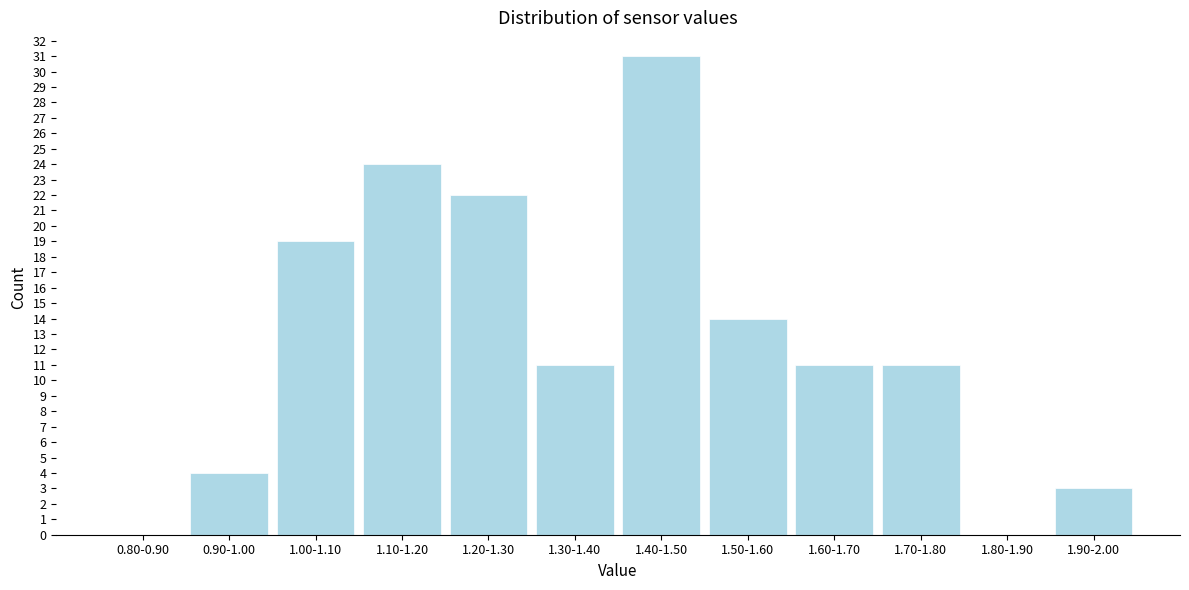

The value at 1.40-1.50 is 31. True or false?

True